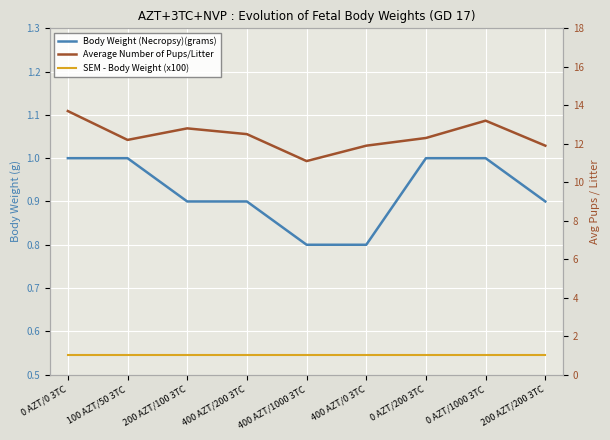

Where is the first local maximum for Average Number of Pups/Litter?

200 AZT/100 3TC